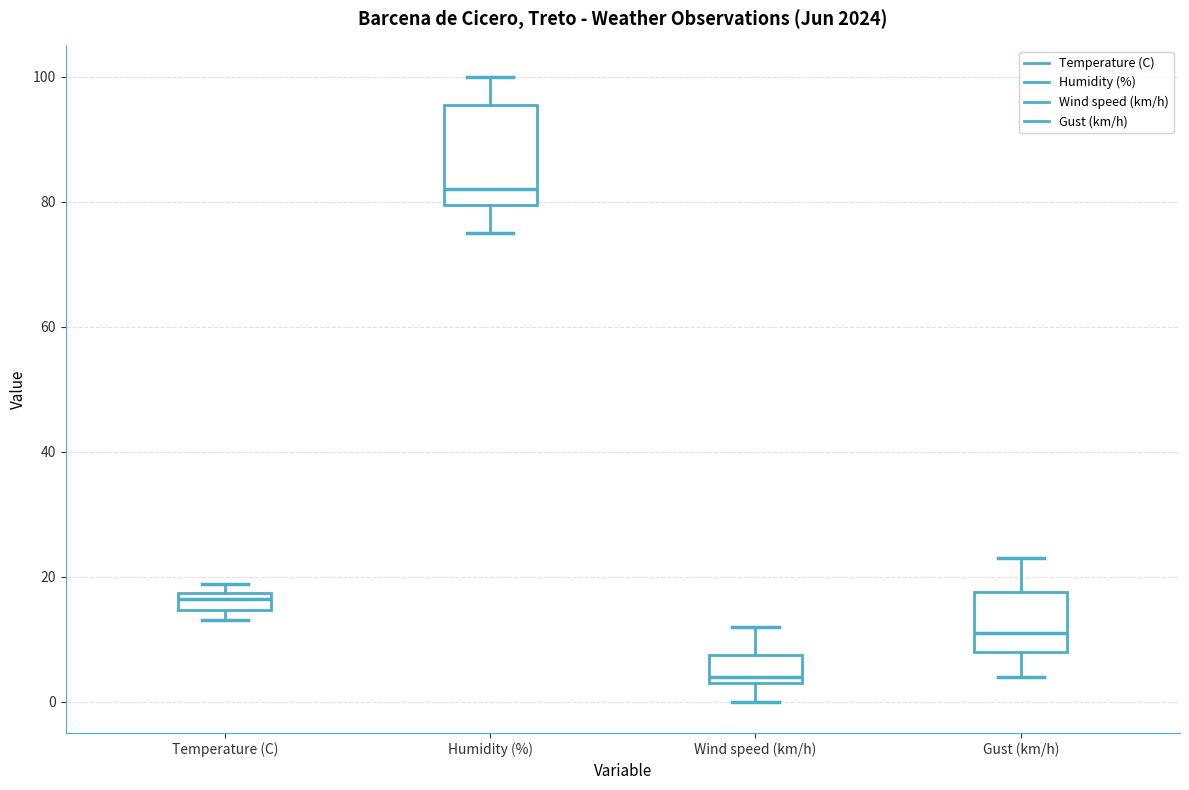

Which box is the tallest, from its lower edge to its upper edge?

Humidity (%)